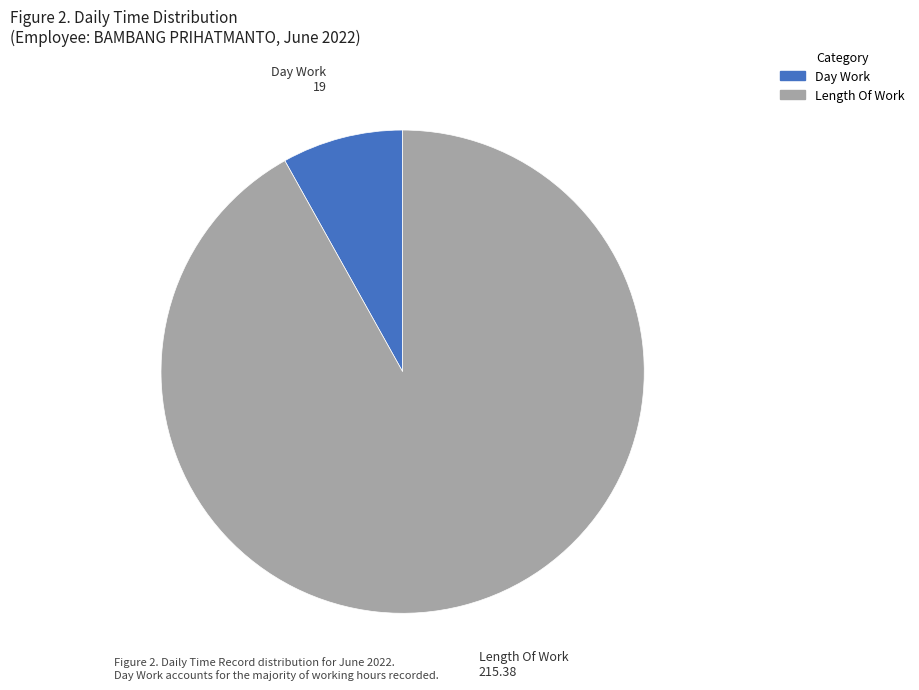

Is there a majority slice in this chart?

Yes